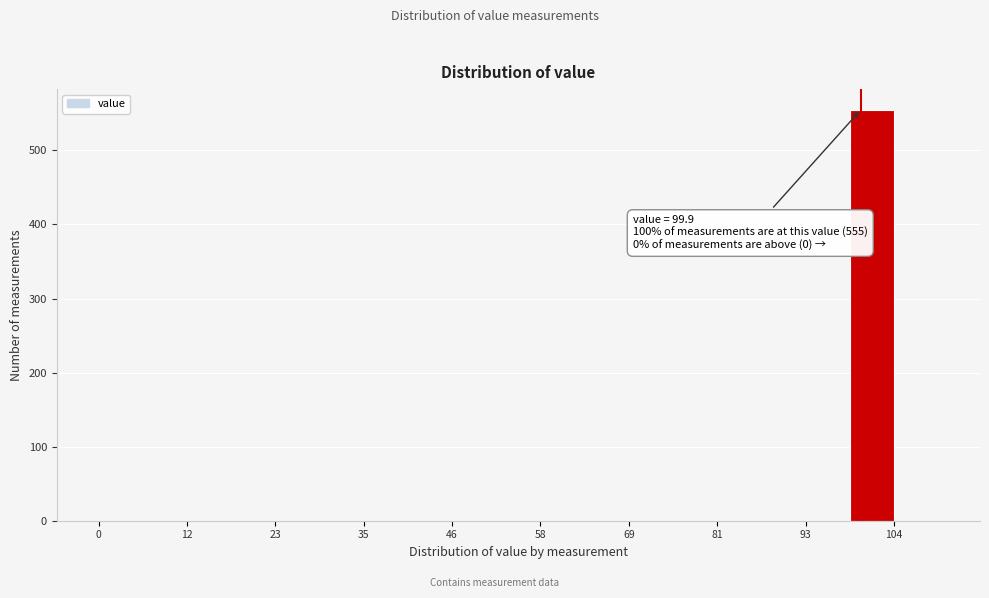

Read against the x-axis, roughly where is the centre of the tallest bar?

102